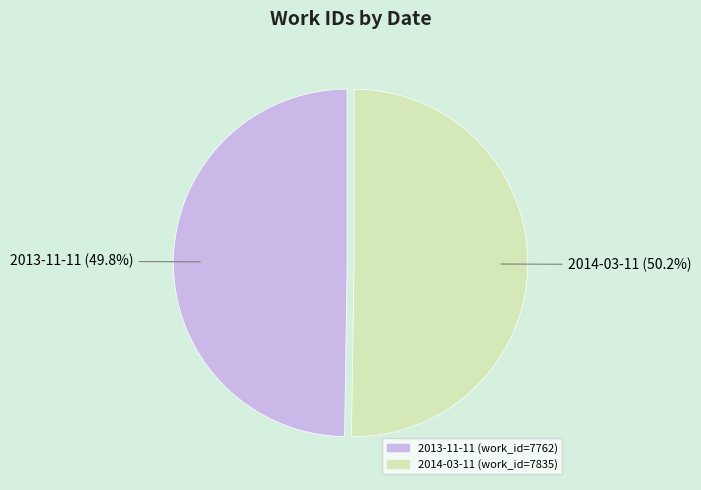

Approximately how many times larger is the value at 2014-03-11 compared to 2013-11-11?

1.0